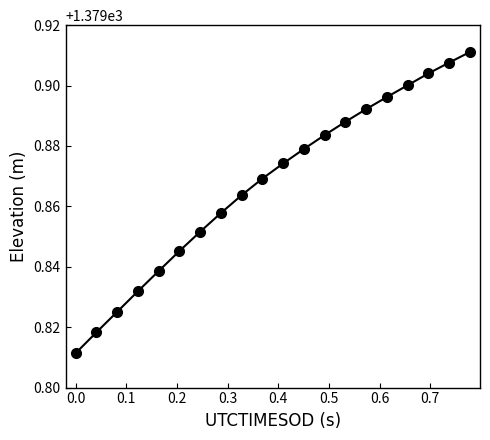

What is the sum of all values?

27597.3